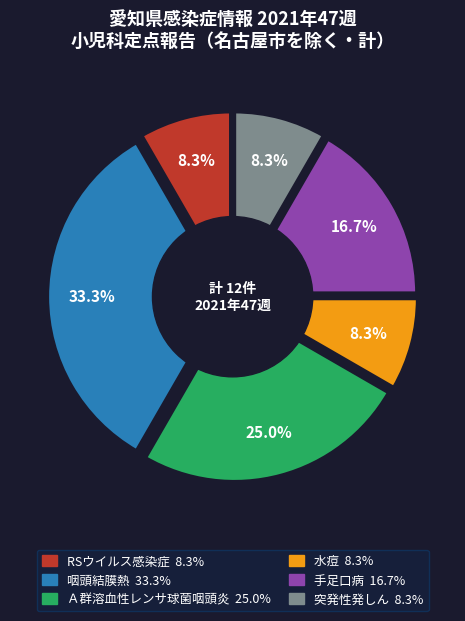

Approximately how many times larger is the value at 咽頭結膜熱 compared to 水痘?

4.0